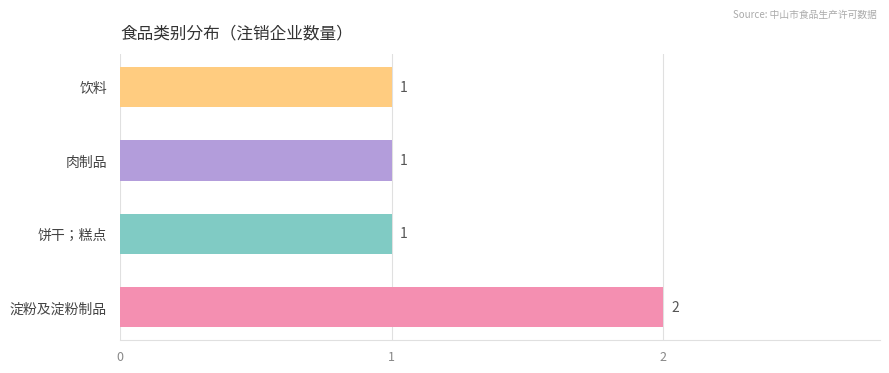

Which label corresponds to the largest value in the chart?

淀粉及淀粉制品